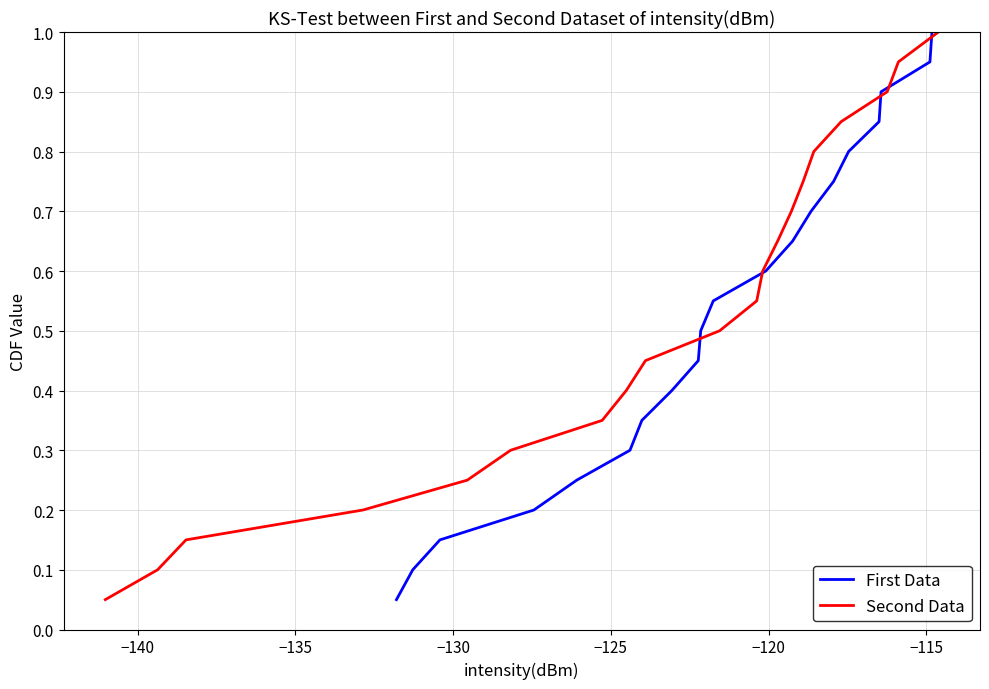

What are all the series names shown in the legend?

First Data, Second Data